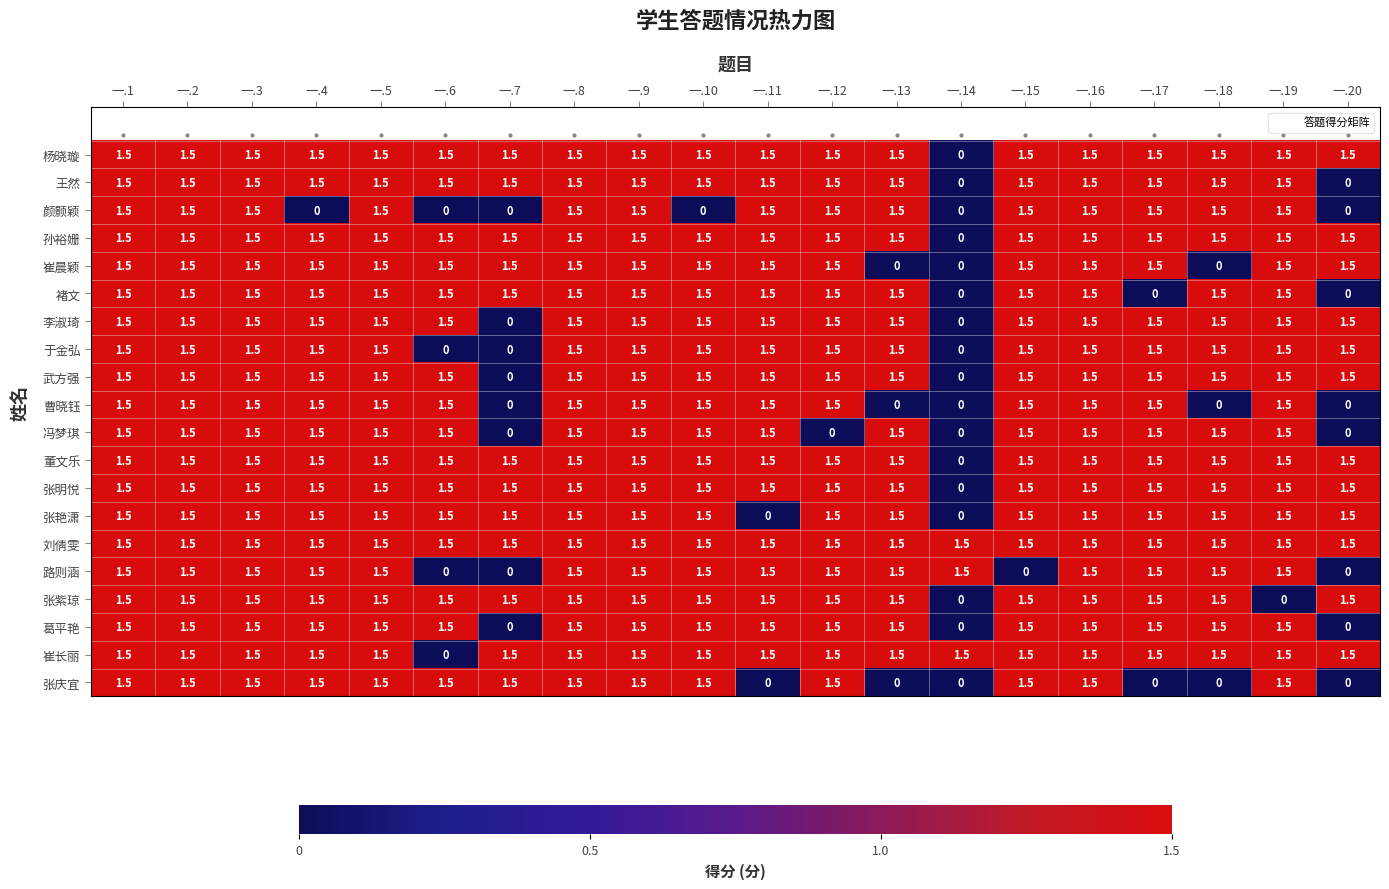

Is it true that 王然 equals 1.5 at 一.17?

True